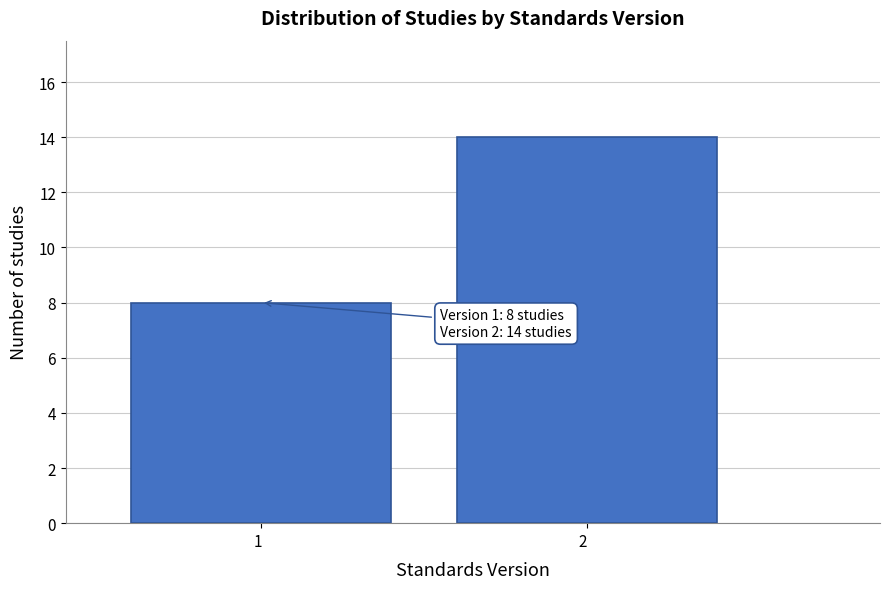

Reading left to right, list all the values displayed in this chart.

1  =8	2  =14